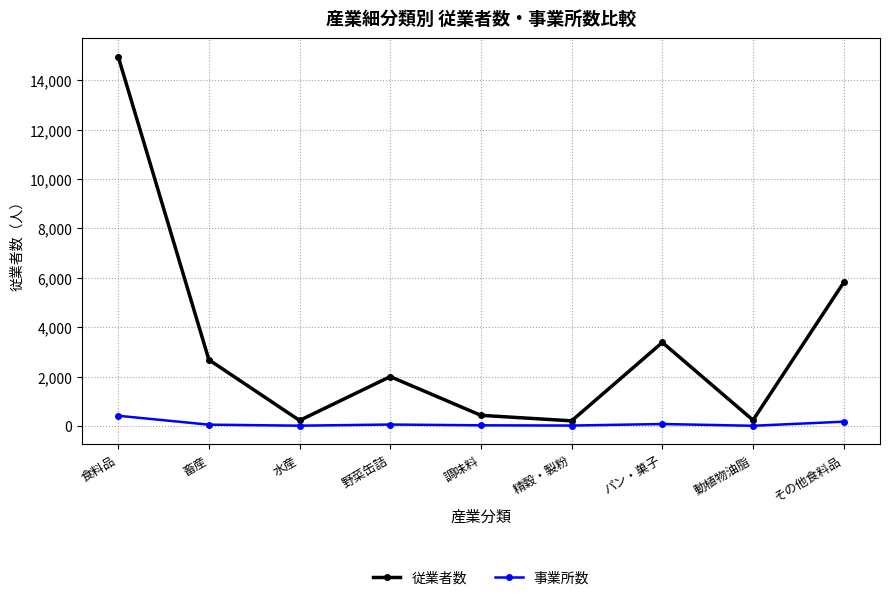

What is the label of the 8th point from the right?

畜産